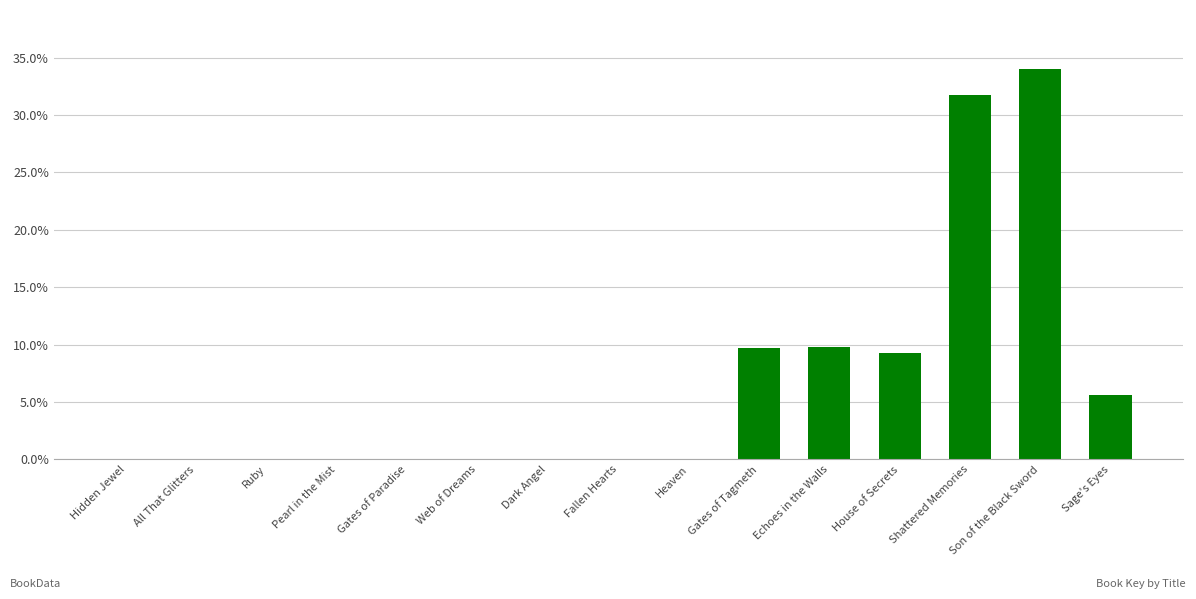

What is the sum of all values?

100.0